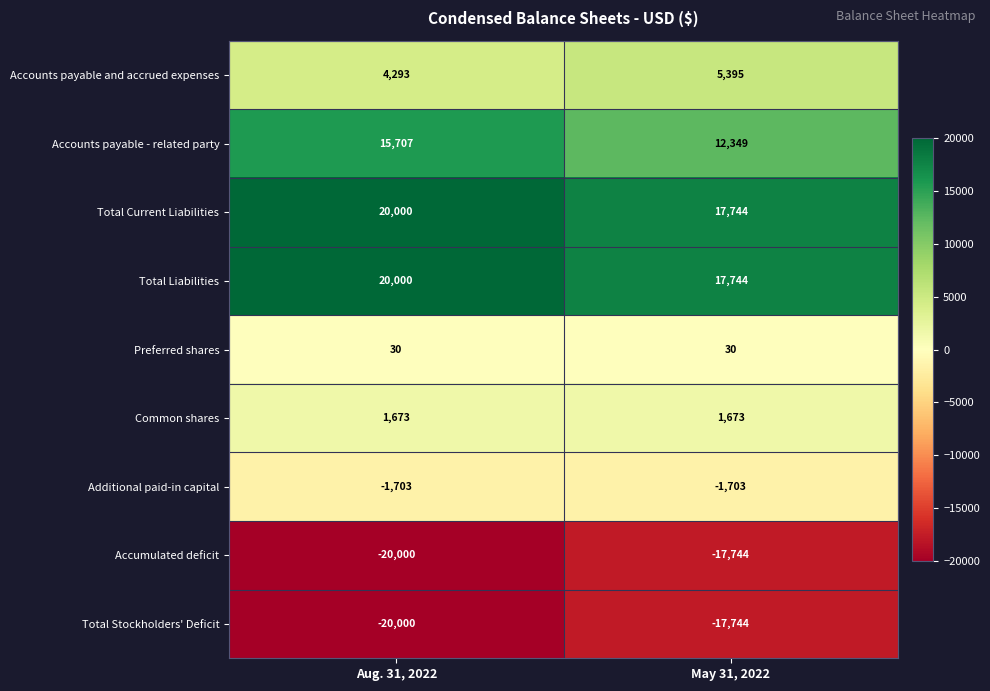

List the labels in order of Total Liabilities value, smallest first.

May 31, 2022, Aug. 31, 2022